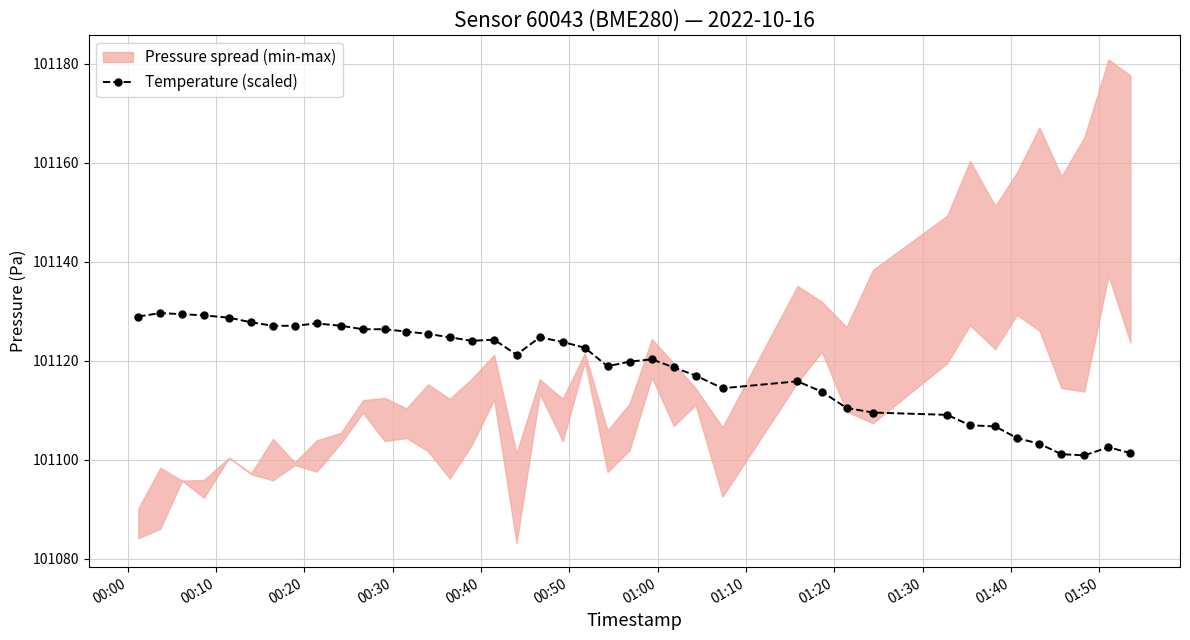

How many data points are less than 101122?

20